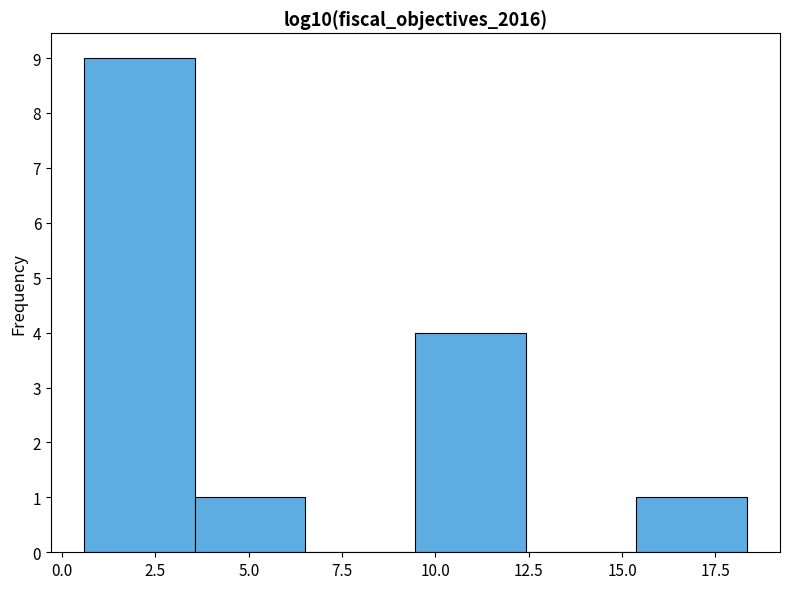

Over which range of the x-axis is the bar tallest?

0.5 to 3.5